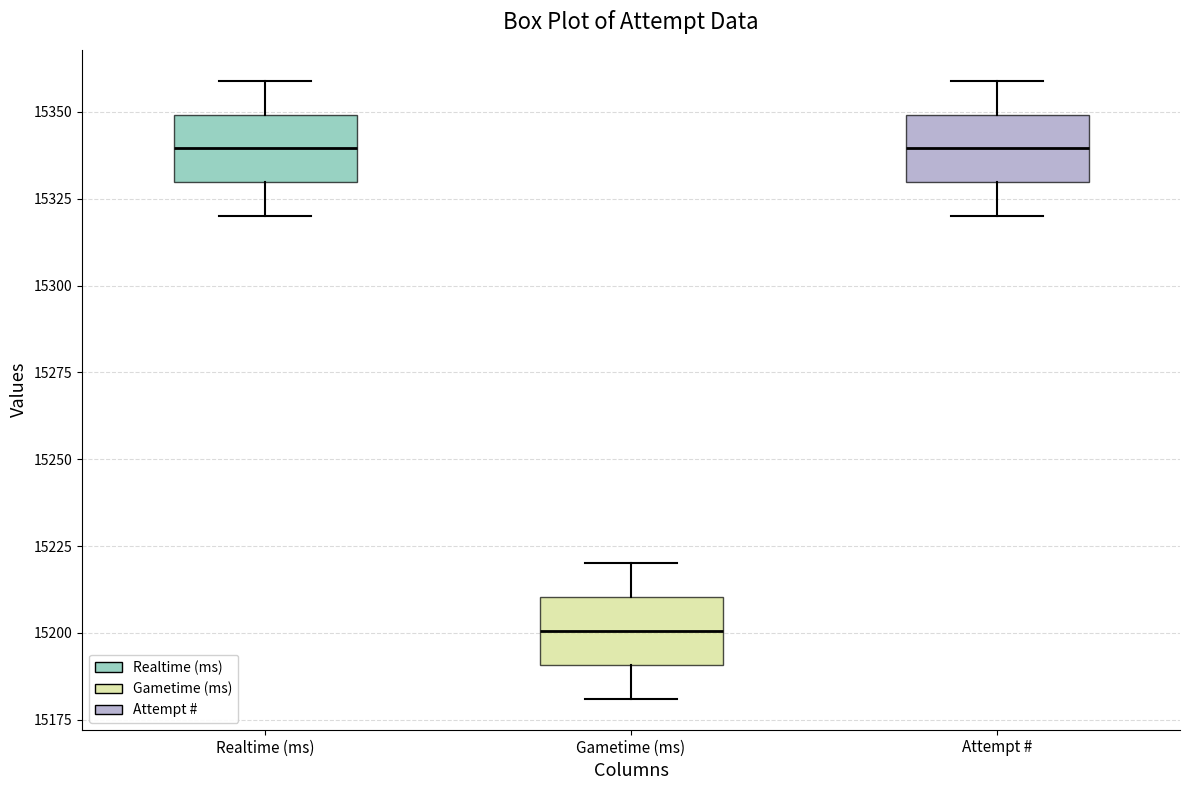

Reading left to right, transcribe this box plot: for each box, give where its median line is, the range the box spans, and where its two whiskers end, as read against the y-axis. The values are not printed on the chart, so give them approximately, as read against the axis.

Realtime (ms): median 15340, box 15330 to 15350, whiskers 15320 to 15360
Gametime (ms): median 15200, box 15190 to 15210, whiskers 15180 to 15220
Attempt #: median 15340, box 15330 to 15350, whiskers 15320 to 15360